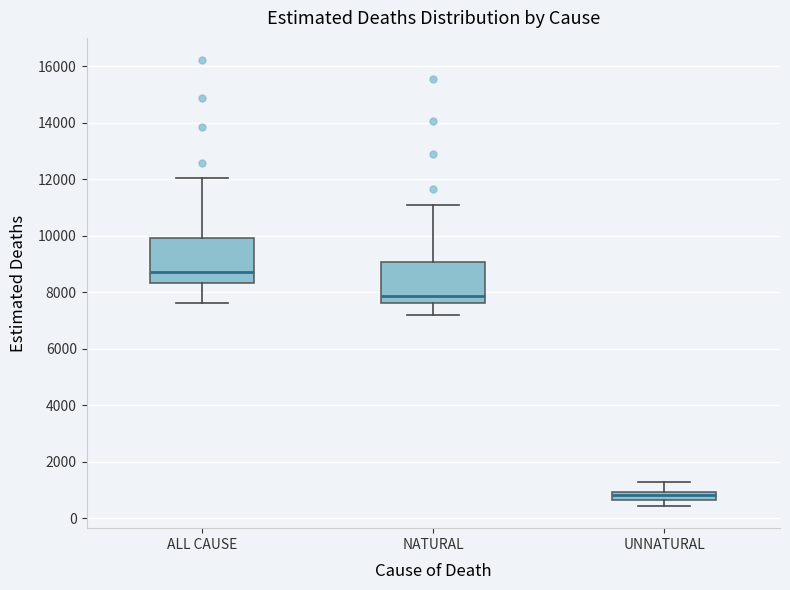

Which box has the lowest median line?

UNNATURAL